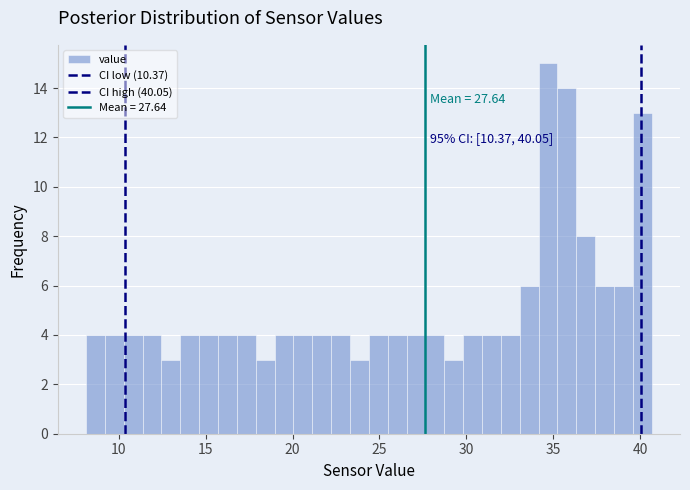

Read against the x-axis, roughly where is the centre of the tallest bar?

34.5